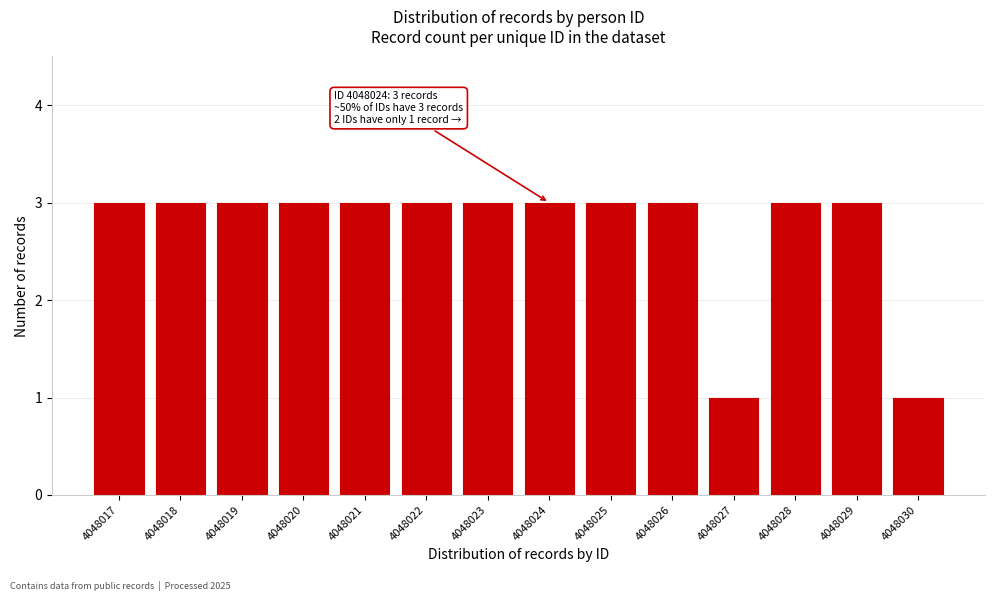

Reading left to right, extract all data points from this chart.

4048017=3	4048018=3	4048019=3	4048020=3	4048021=3	4048022=3	4048023=3	4048024=3	4048025=3	4048026=3	4048027=1	4048028=3	4048029=3	4048030=1